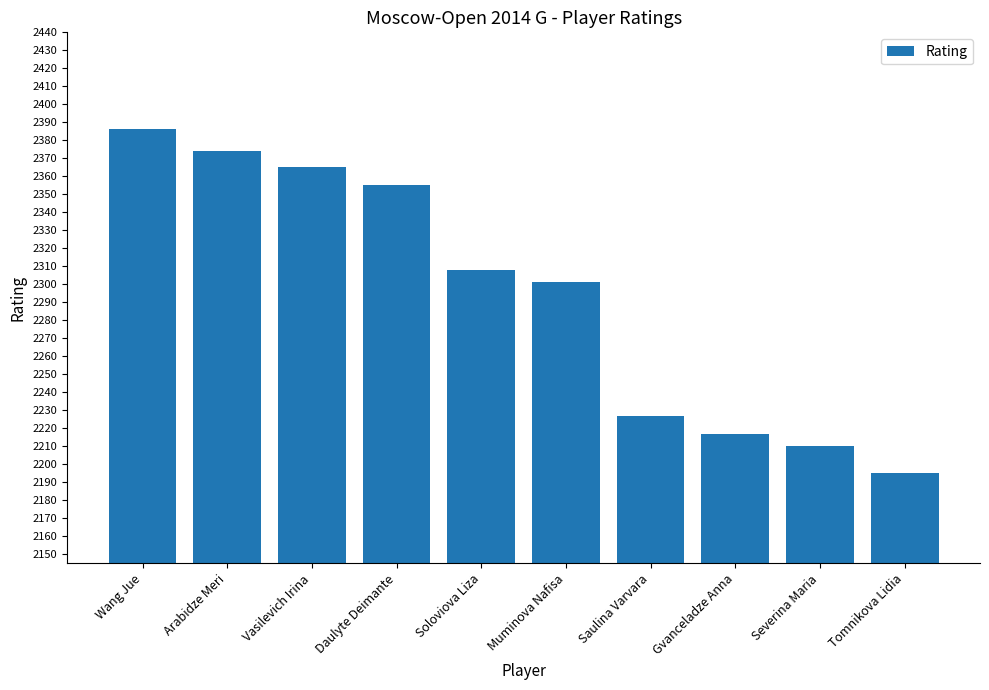

At which label is the value closest to 2290?

Muminova Nafisa